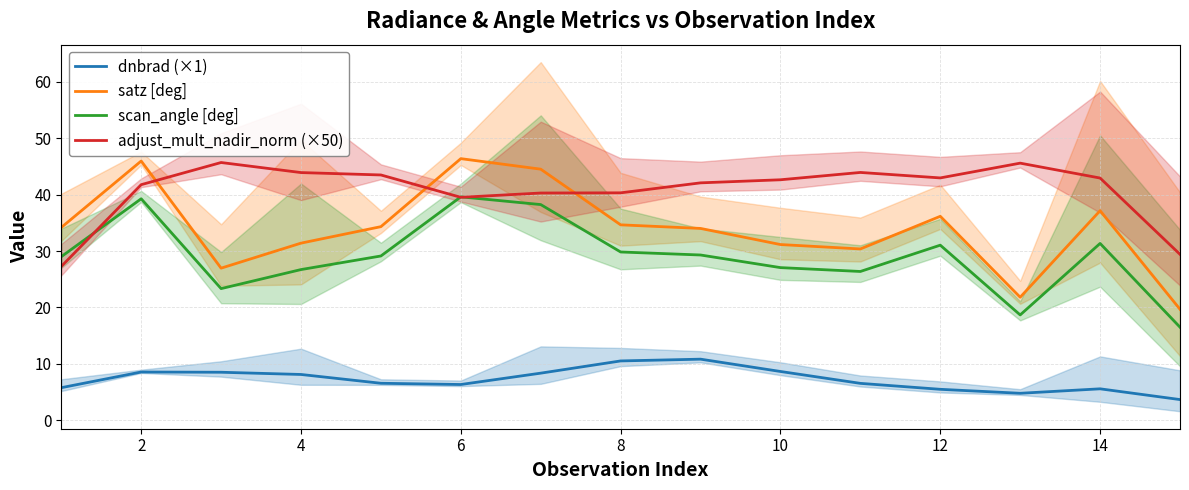

True or false: scan_angle [deg] has more than 0 interior local peaks.

True